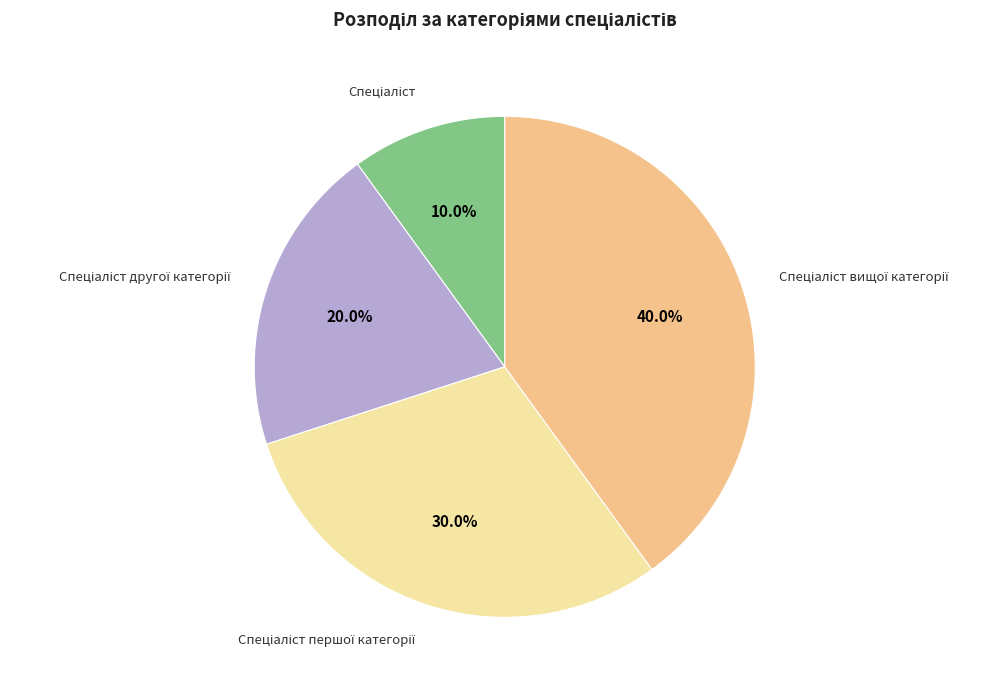

Does any single category account for the majority?

No